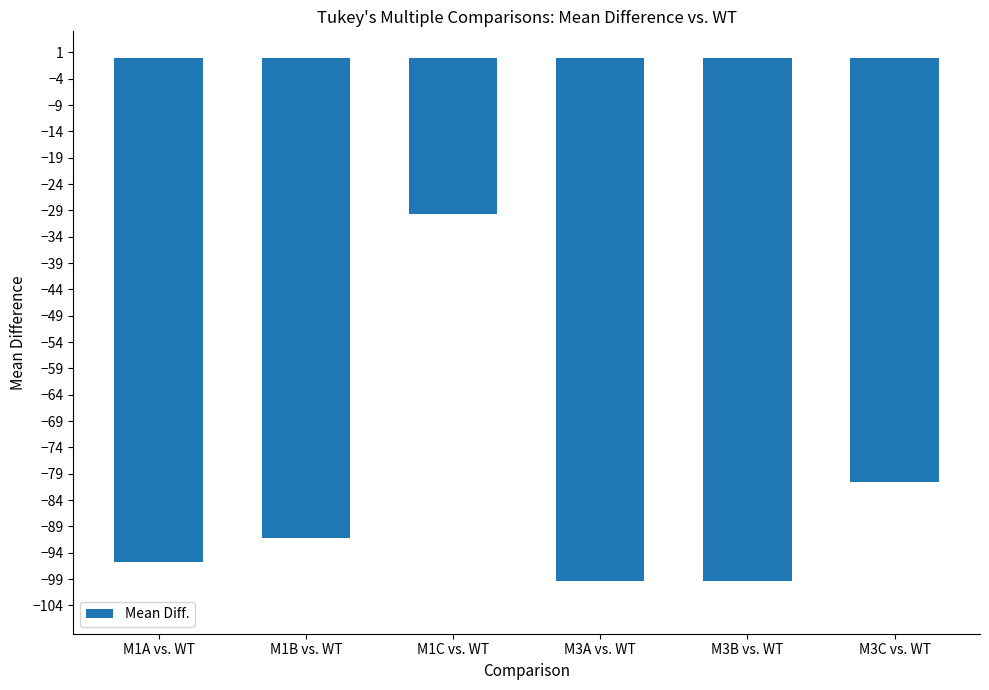

What is the label of the 5th bar from the right?

M1B vs. WT